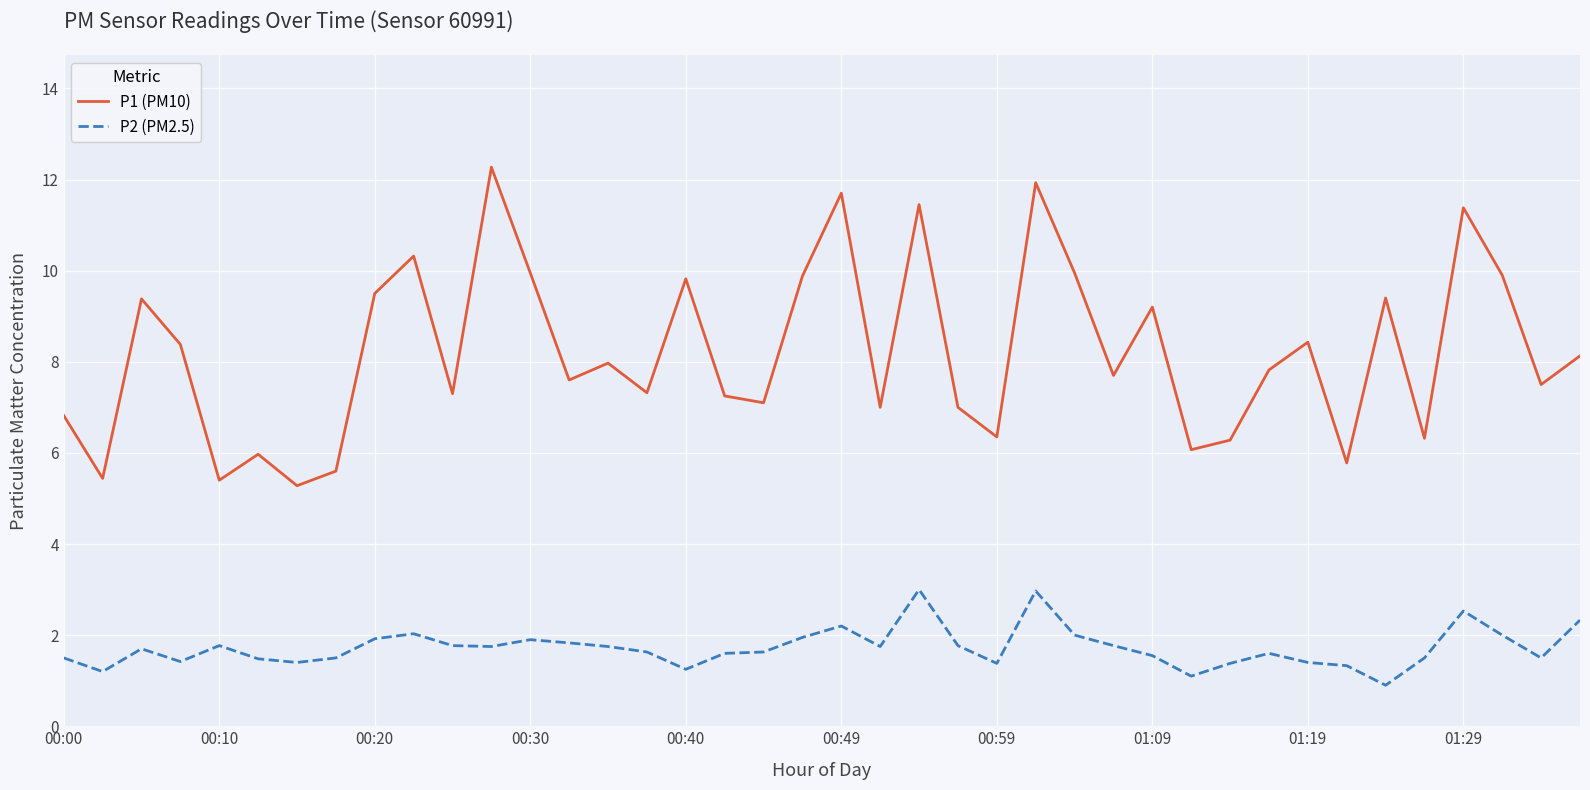

True or false: P1 (PM10) has more than 1 interior local peaks.

True